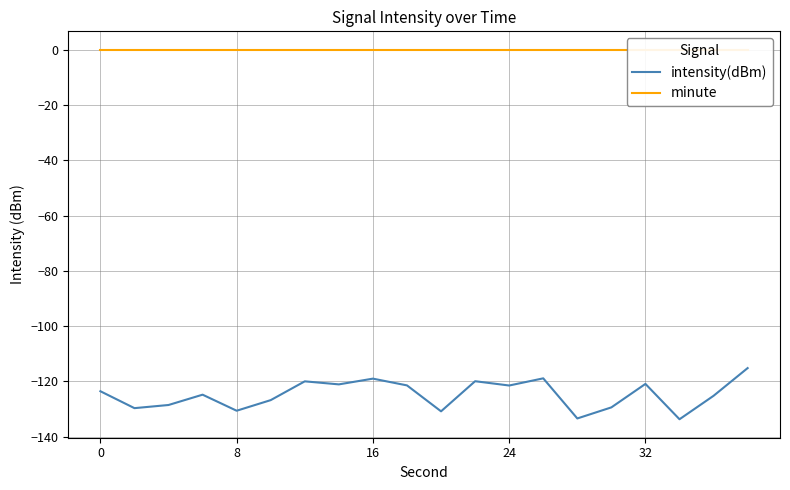

The value of minute at 16 is 0.0. True or false?

True